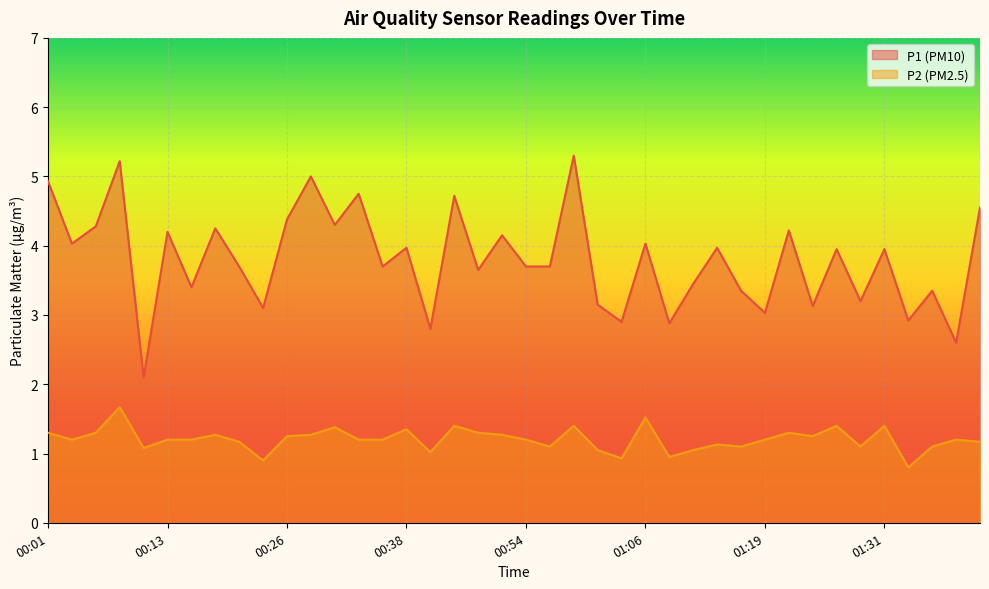

List the series in order of their overall mean, highest first.

P1, P2